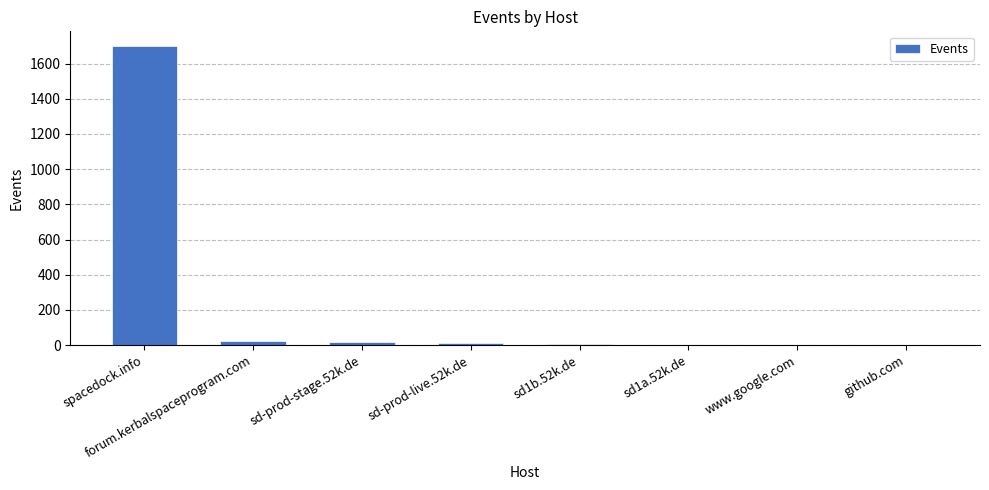

What is the maximum value shown in the chart?

1698